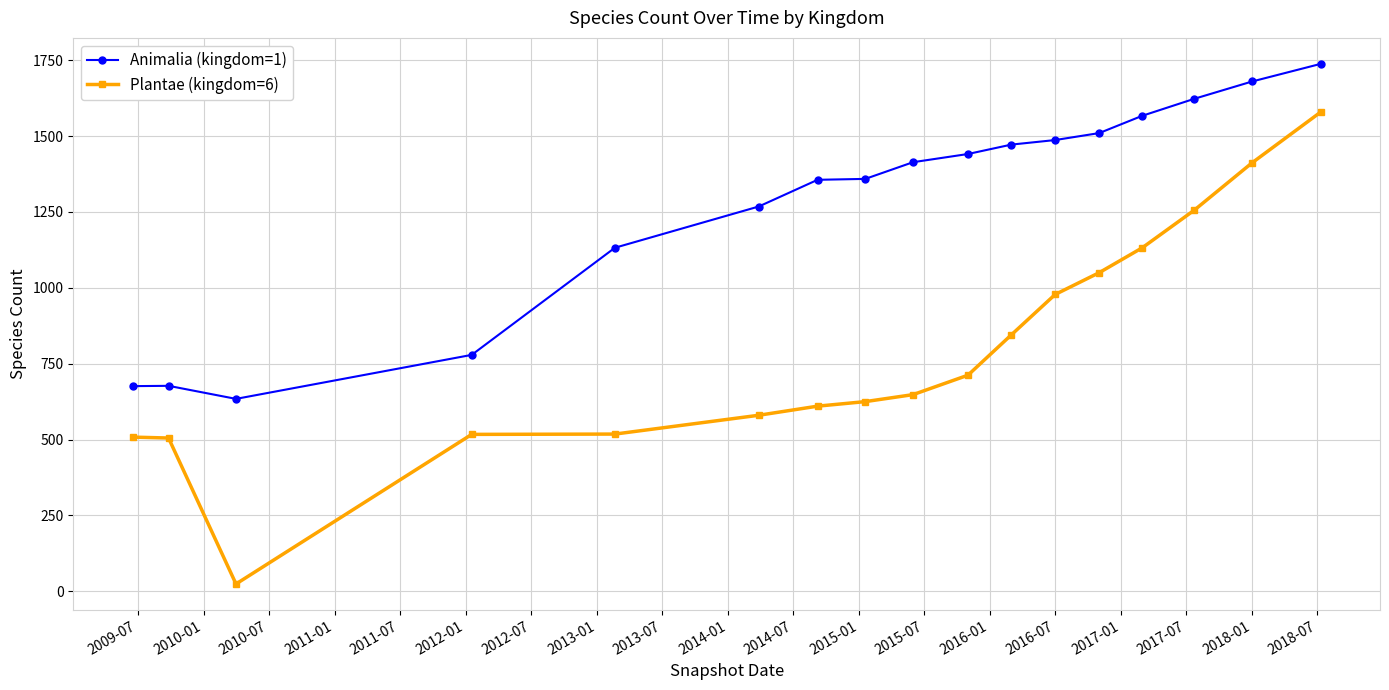

List the series in order of their overall mean, highest first.

Animalia (kingdom=1), Plantae (kingdom=6)